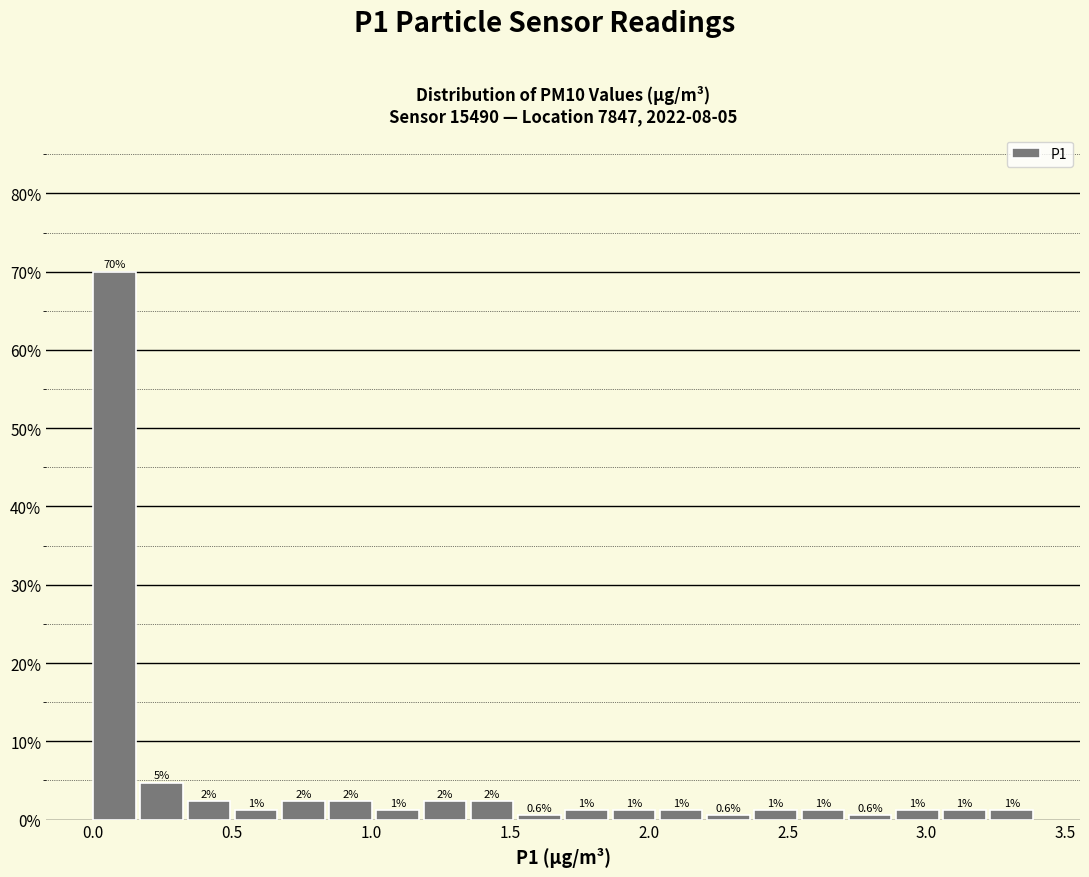

Around what value on the x-axis is the tallest bar? Give the approximate position of its centre, as read against the axis.

0.10